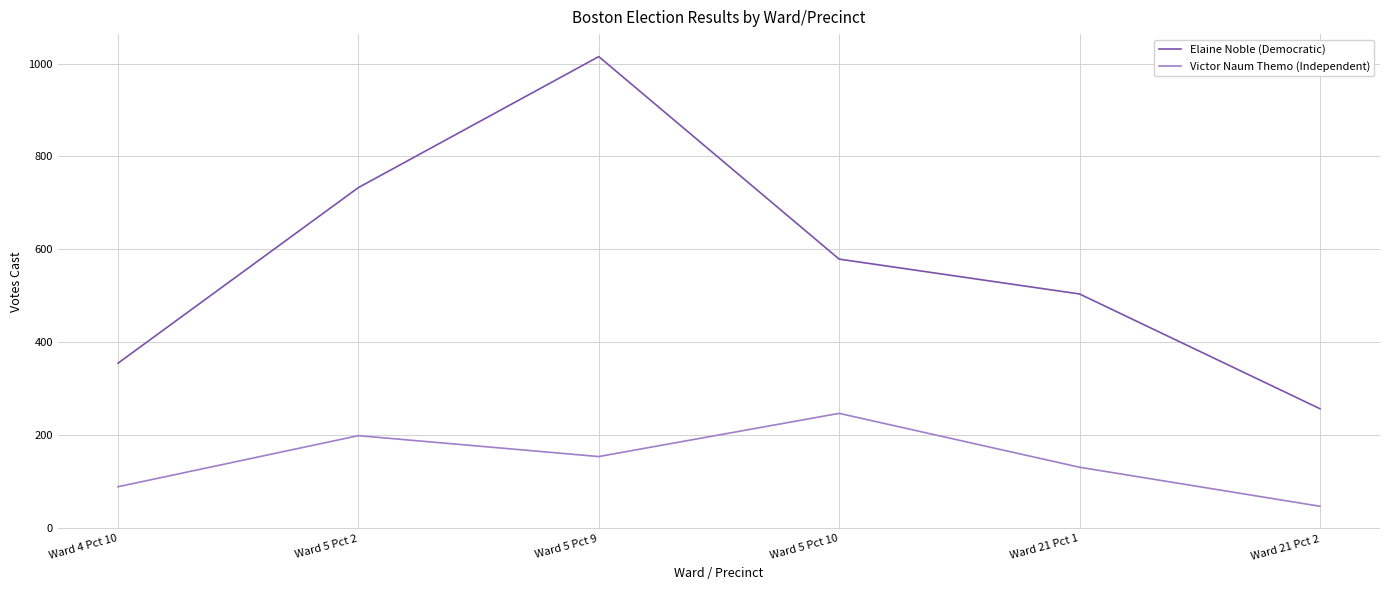

Which series has the largest range (max minus min)?

Elaine Noble (Democratic)